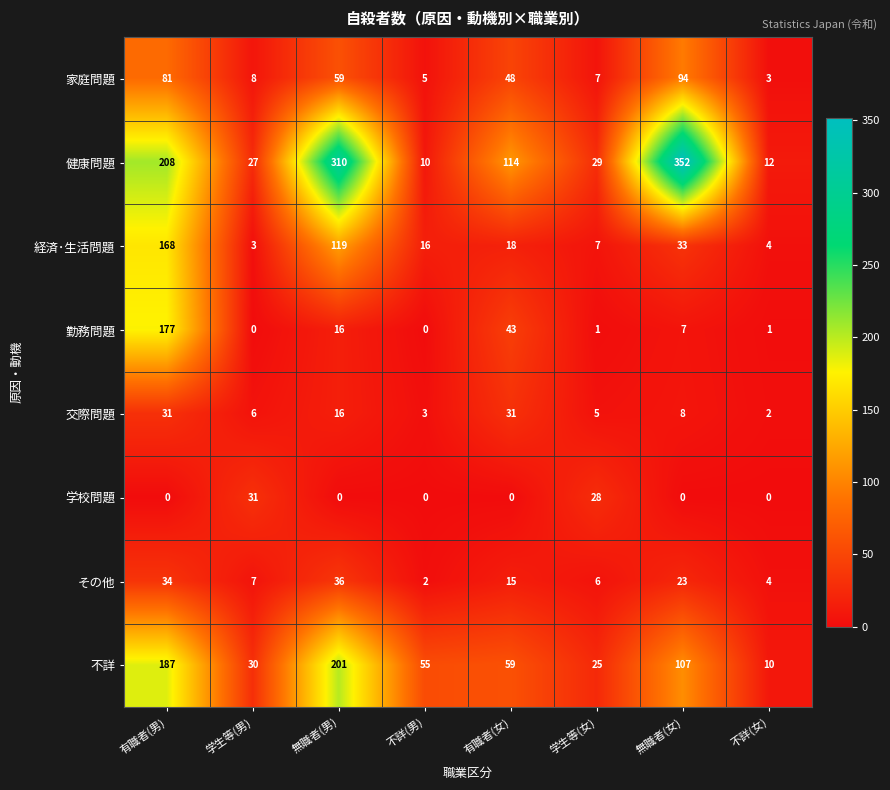

What is the difference between the highest and lowest values at 有職者(女)?

114